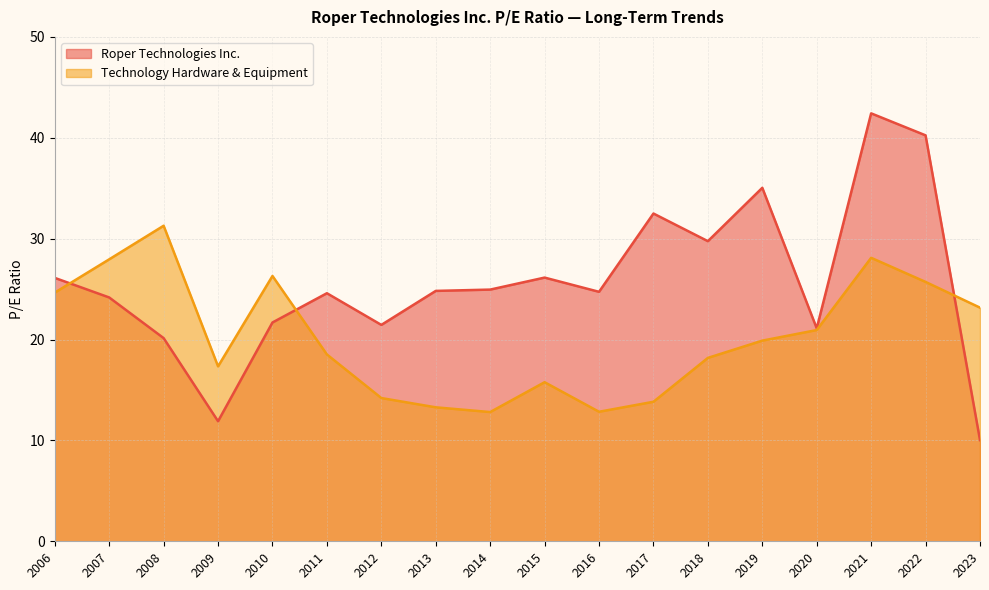

Where is Roper Technologies Inc. nearest to the value 26?

2006